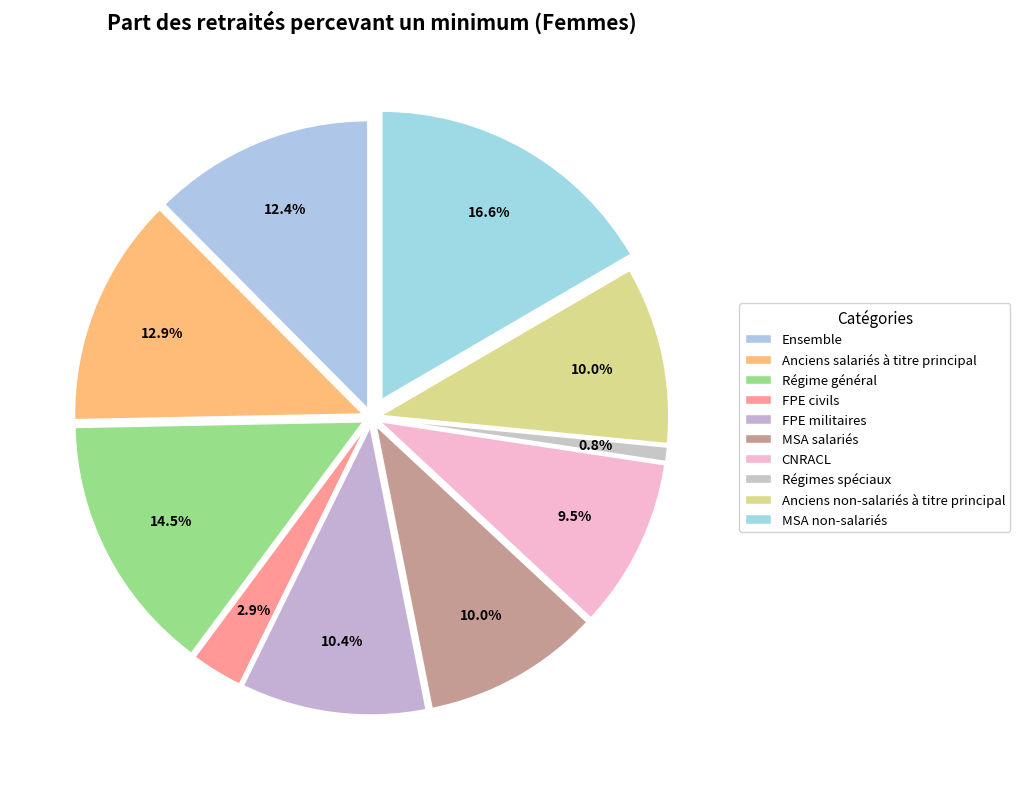

What percentage is the FPE militaires slice, to the nearest percent?

10%